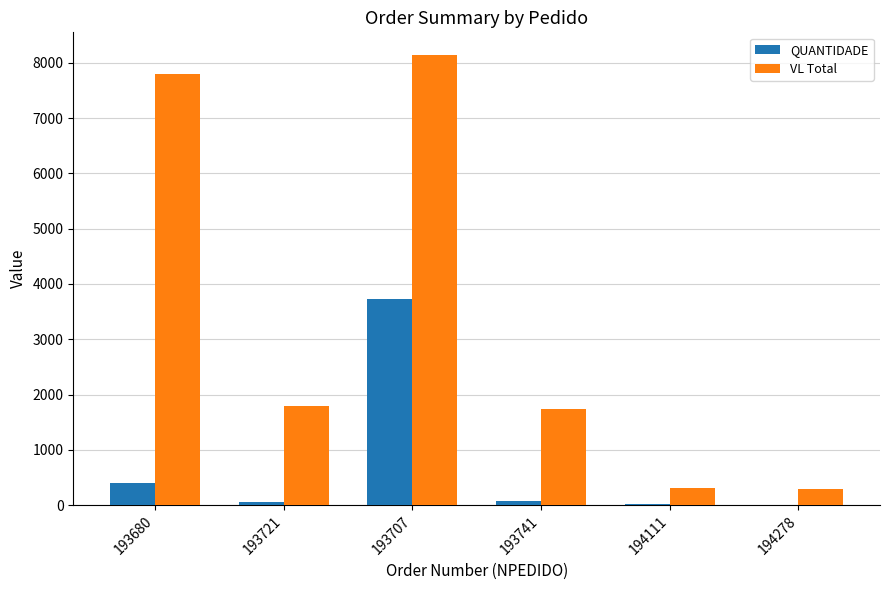

The QUANTIDADE series shows 6447.1 at 193707. True or false?

False